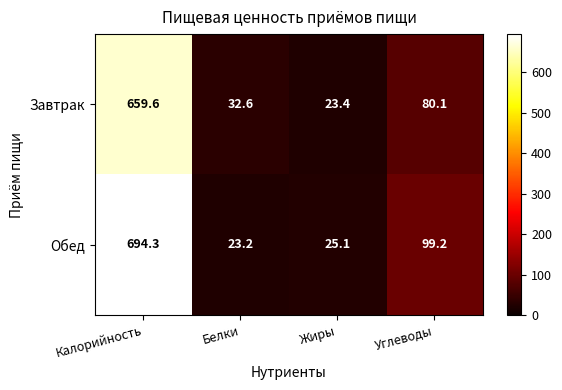

Reading left to right, transcribe all the data shown in this chart.

Завтрак: Калорийность=659.6	Белки=32.6	Жиры=23.4	Углеводы=80.1
Обед: Калорийность=694.3	Белки=23.2	Жиры=25.1	Углеводы=99.2